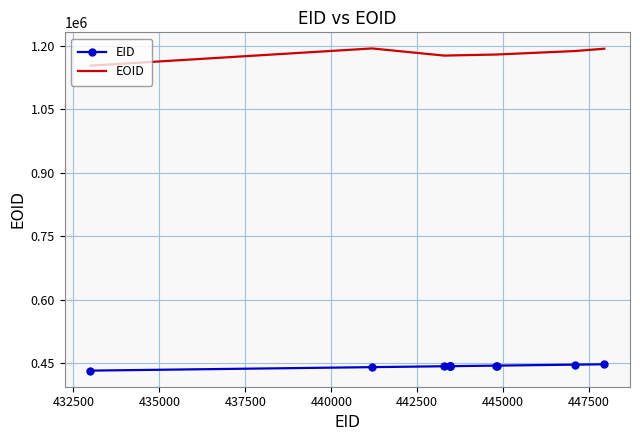

List the series in order of their overall mean, lowest first.

EID, EOID